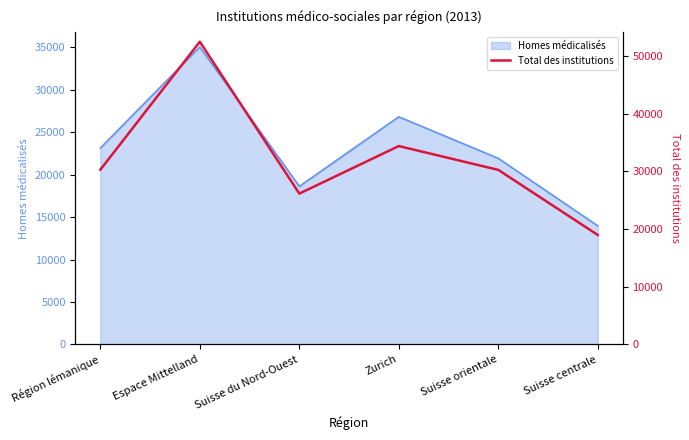

What is the label of the 4th point from the right?

Suisse du Nord-Ouest